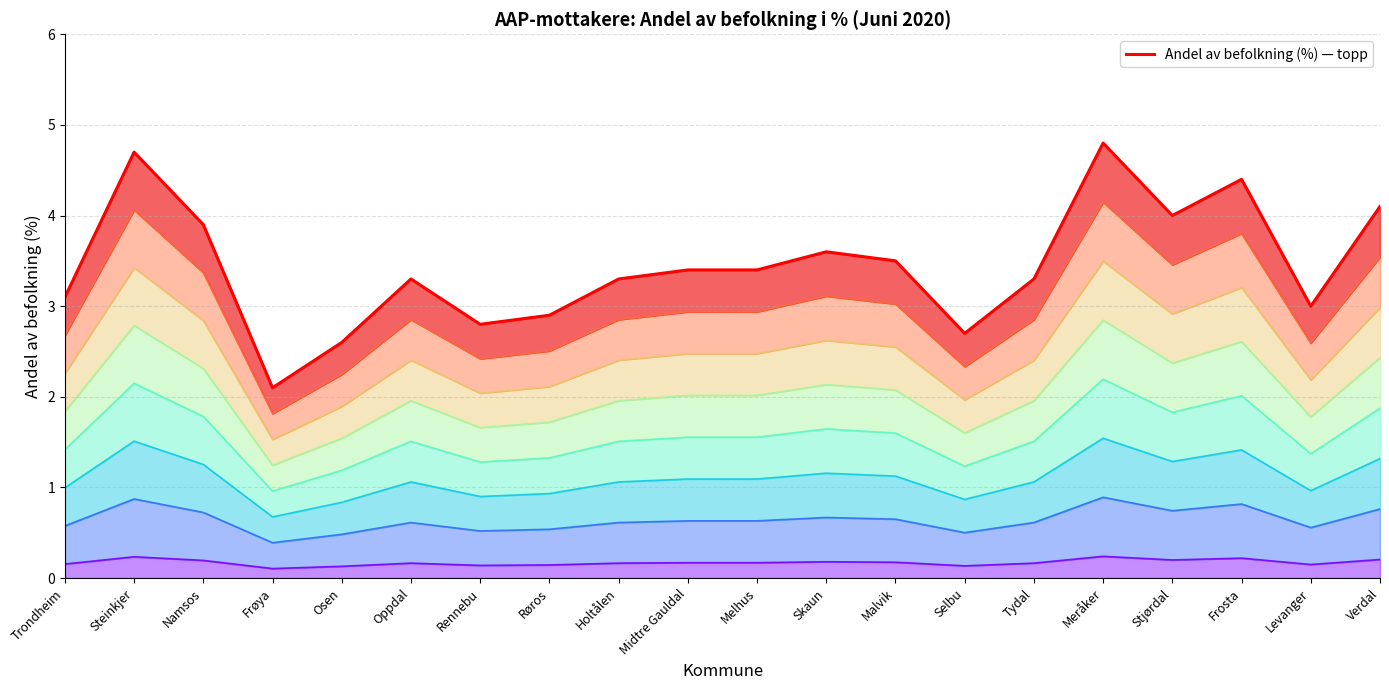

True or false: the data shows 0.1 at Holtålen.

False